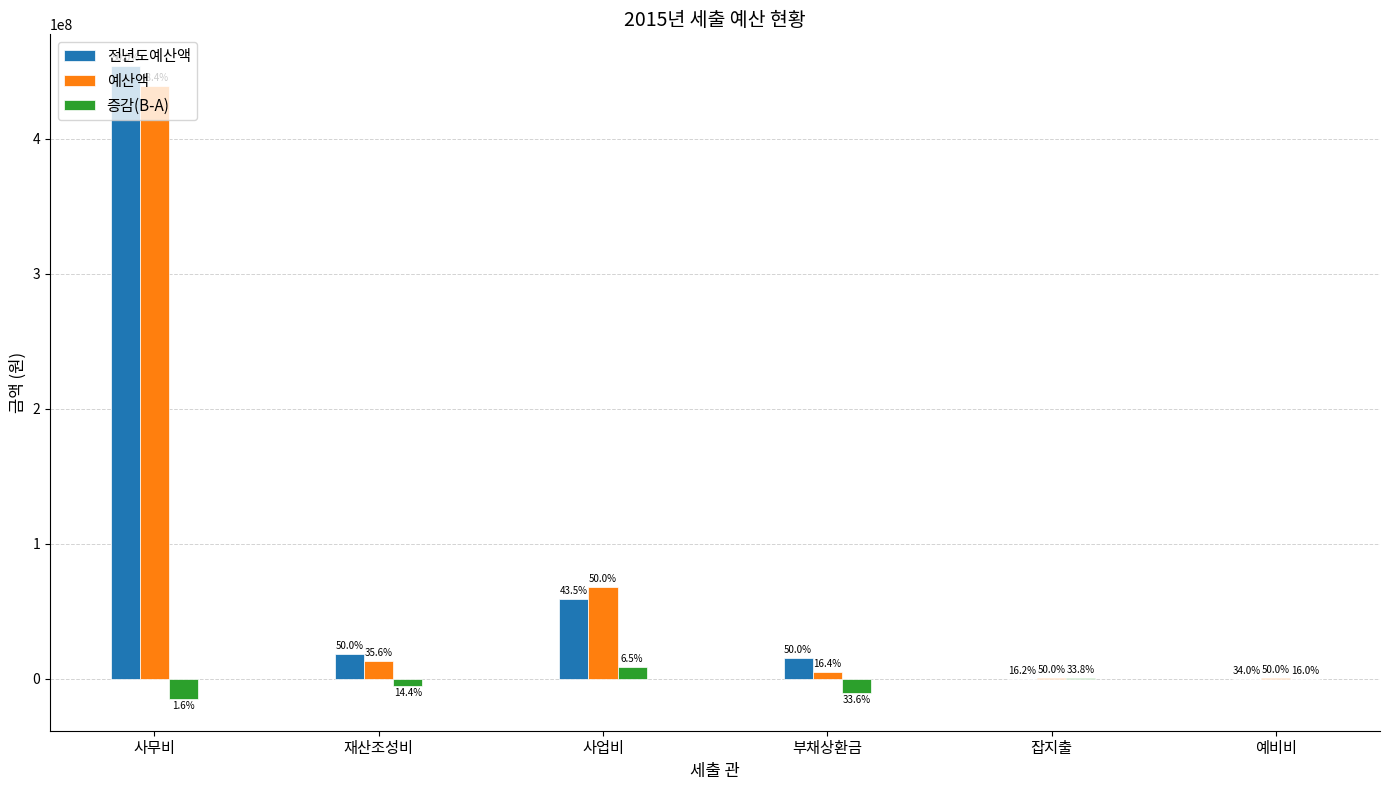

What is the maximum value shown in the chart?

453954999